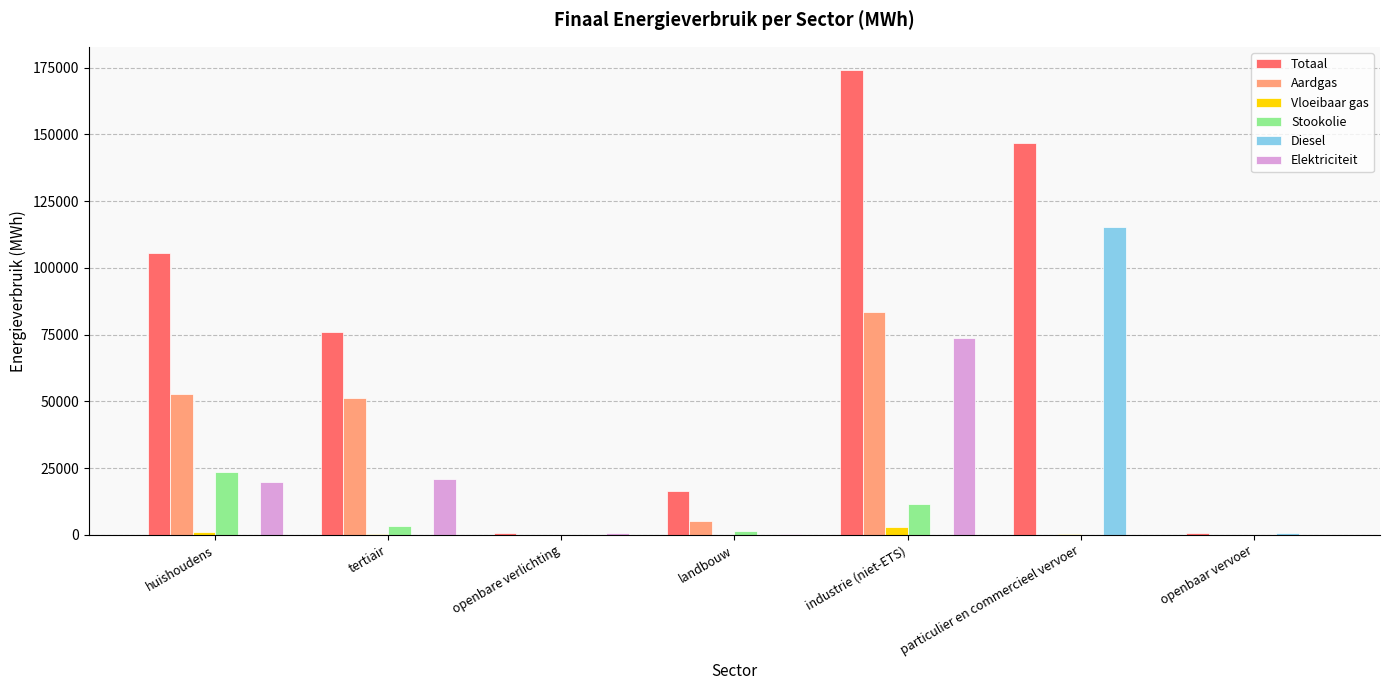

How many data points does each series have?

7